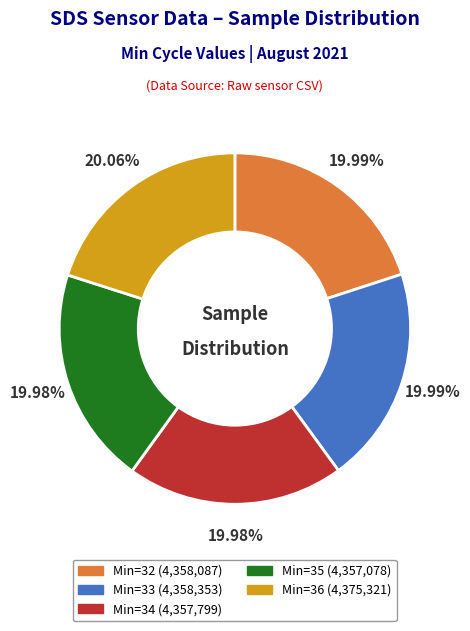

Is there any slice that represents more than half of the pie?

No